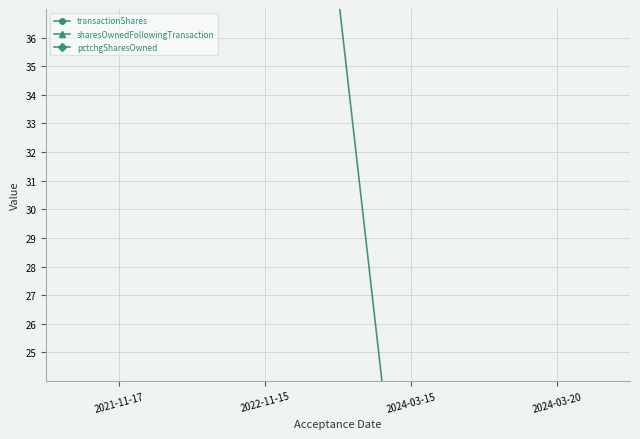

Which has a higher value, 2021-11-17 or 2024-03-15?

2021-11-17